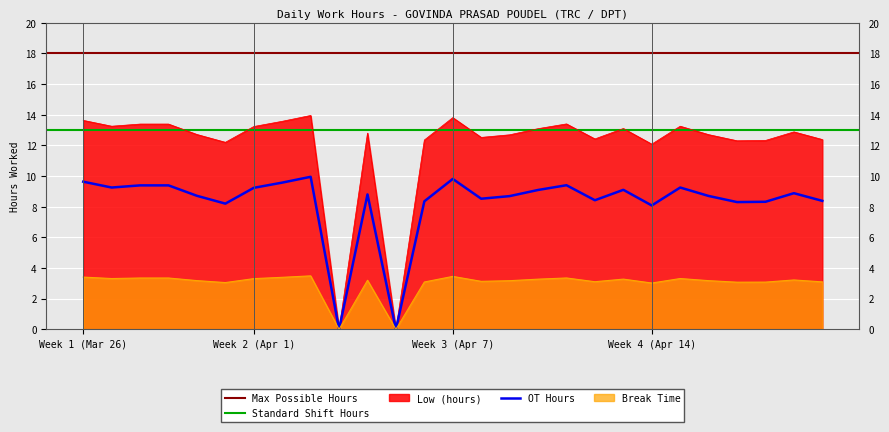

What is the sum of all values?

323.4